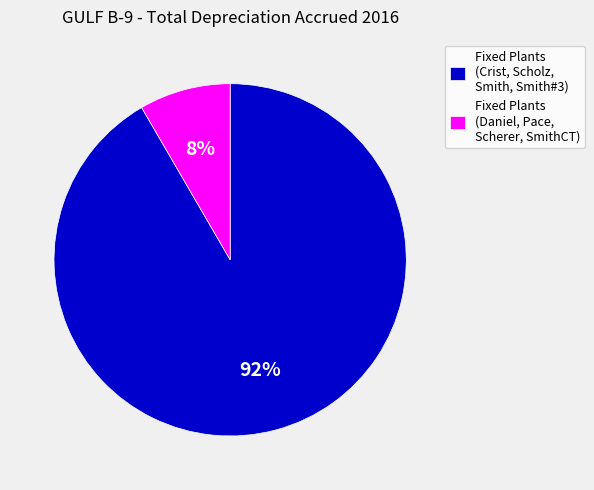

Does any single category account for the majority?

Yes